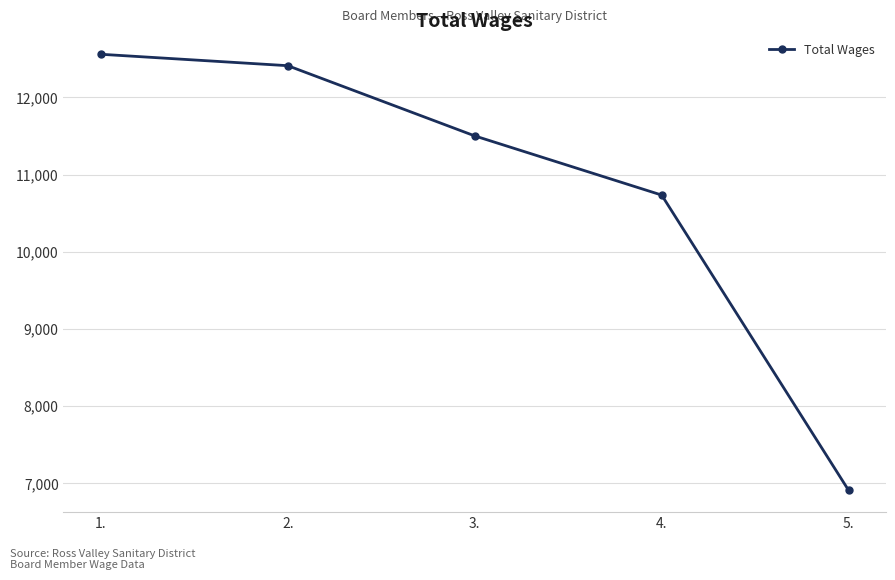

Count the number of data series in this chart.

1